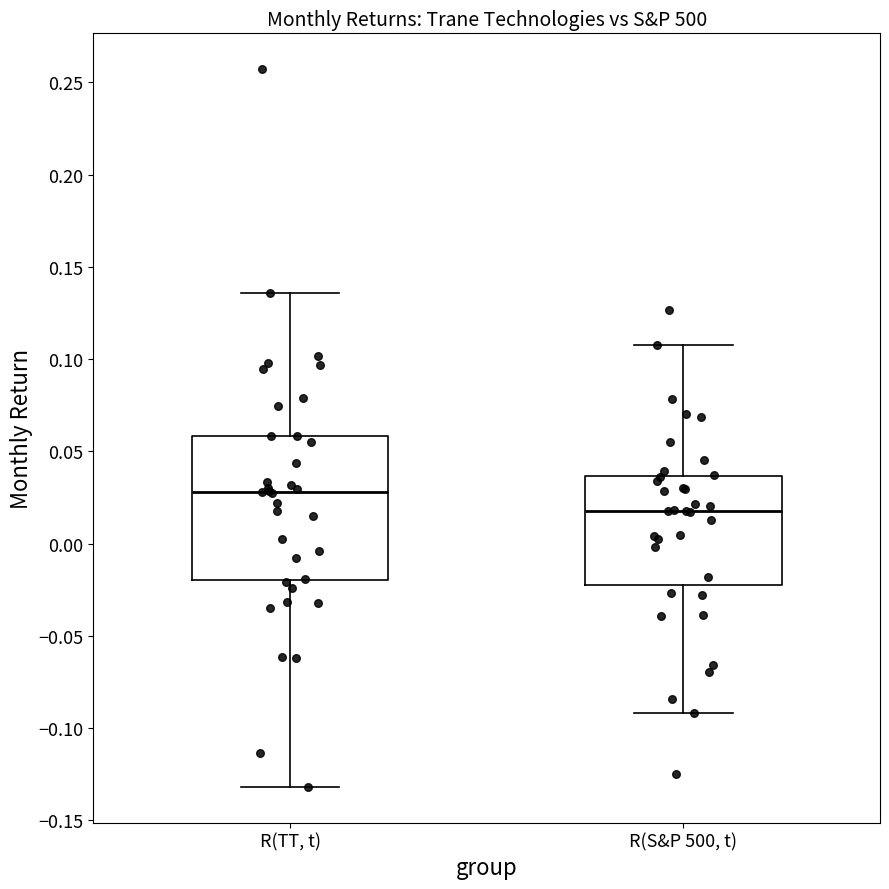

Which box's median line is the lowest?

R(S&P 500, t)